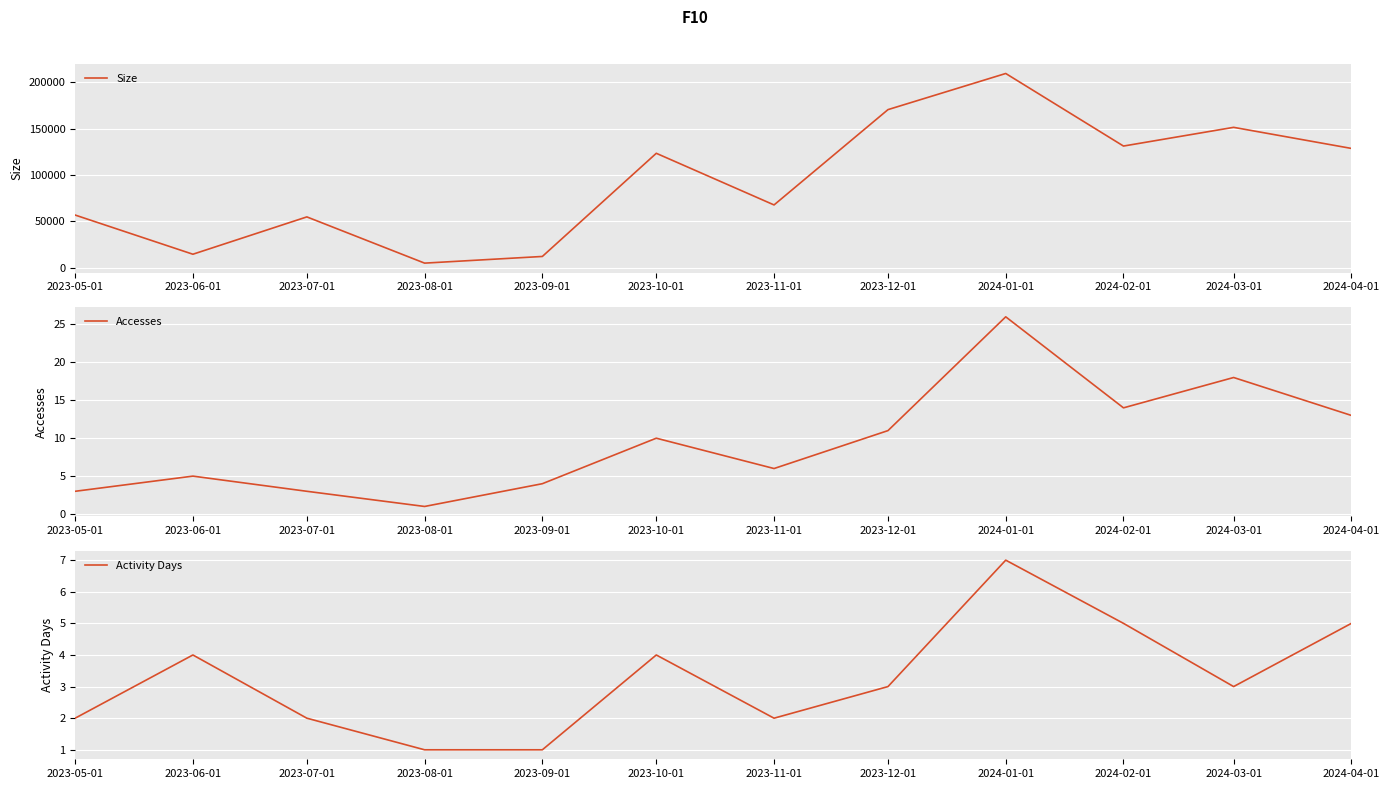

At which category does Size reach its first local peak?

2023-07-01